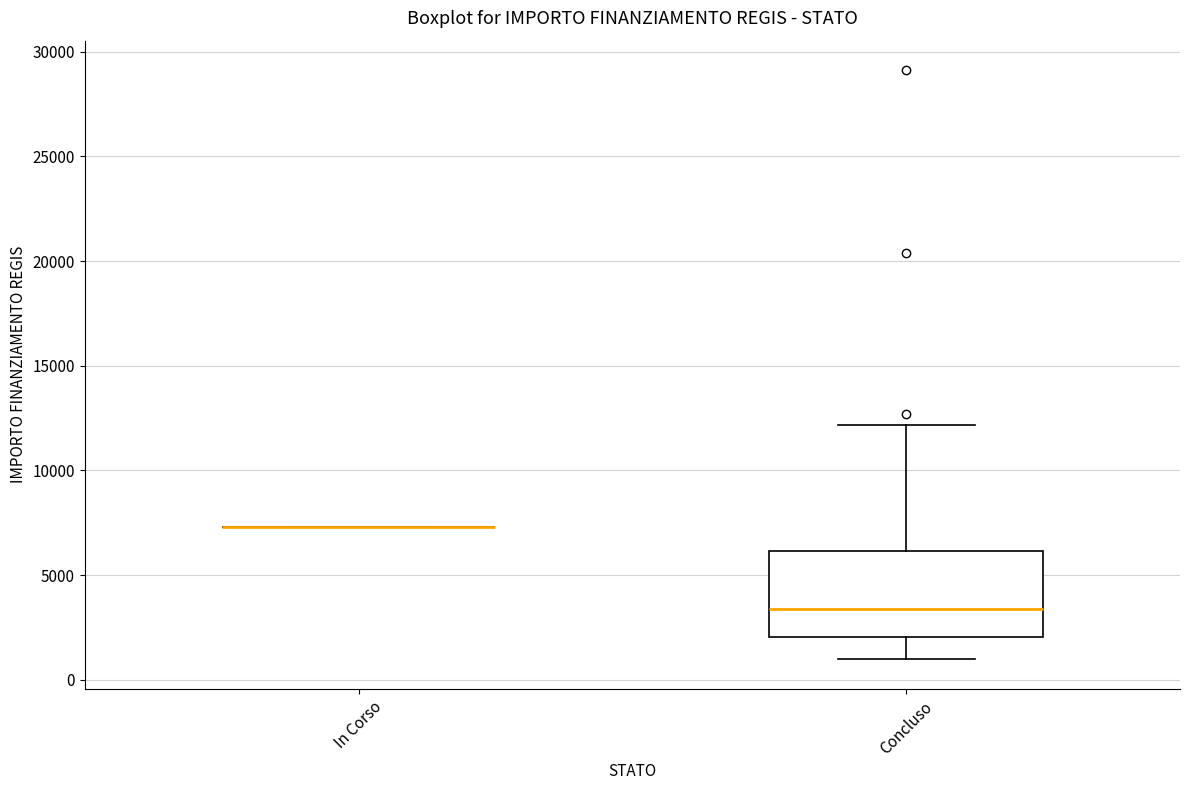

Reading left to right, read every box against the y-axis: the position of its median line, the range the box covers, and the ends of its whiskers. The values are not printed on the chart, so give them approximately, as read against the axis.

In Corso: box collapsed to a line at 7500, whiskers 7500 to 7500
Concluso: median 3500, box 2000 to 6000, whiskers 1000 to 12000